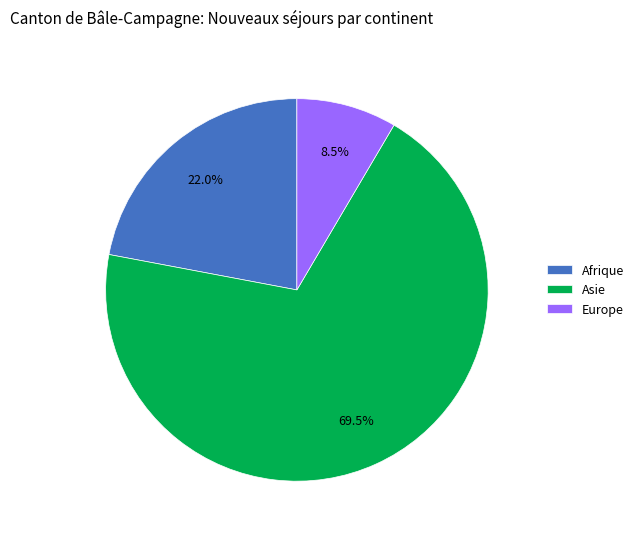

Between Afrique and Asie, which is larger?

Asie